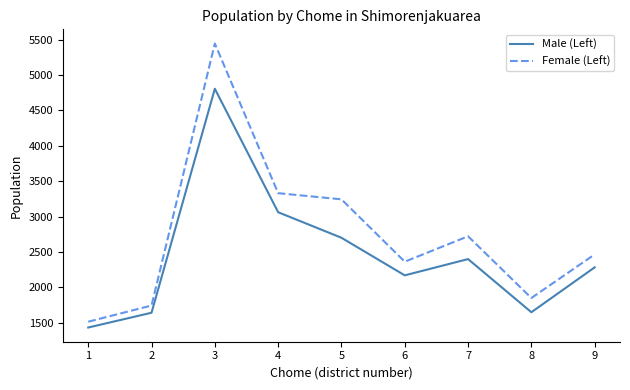

What is the average value of the Male (Left) series?

2460